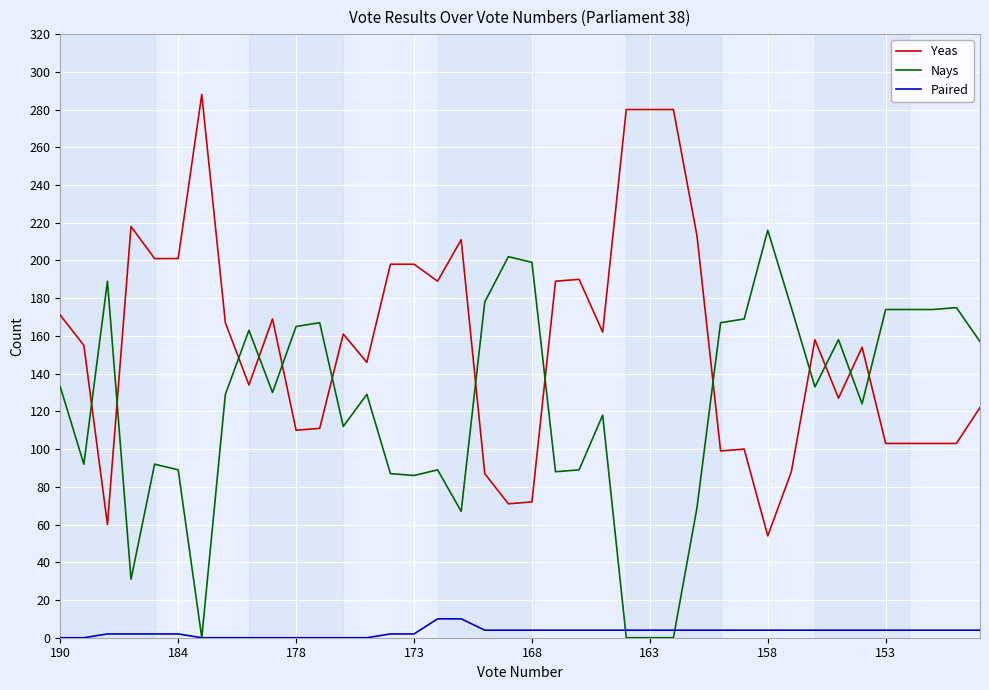

What is the highest value of the Paired series?

10